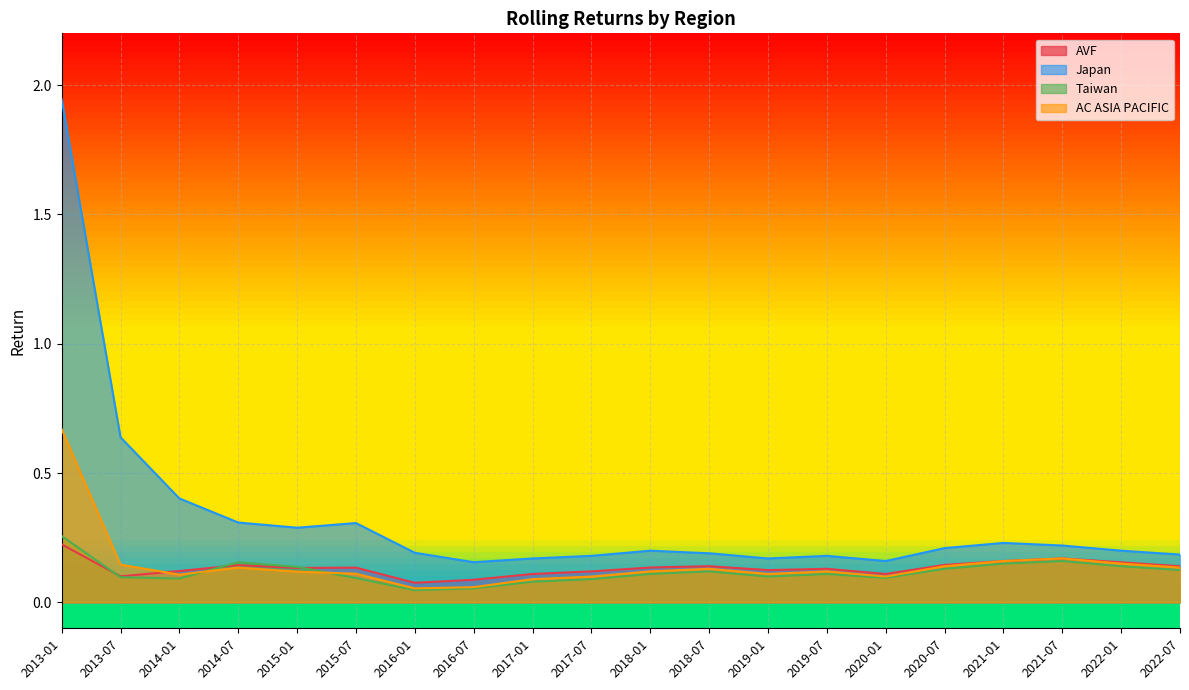

Where is the first local maximum for AVF?

2014-07